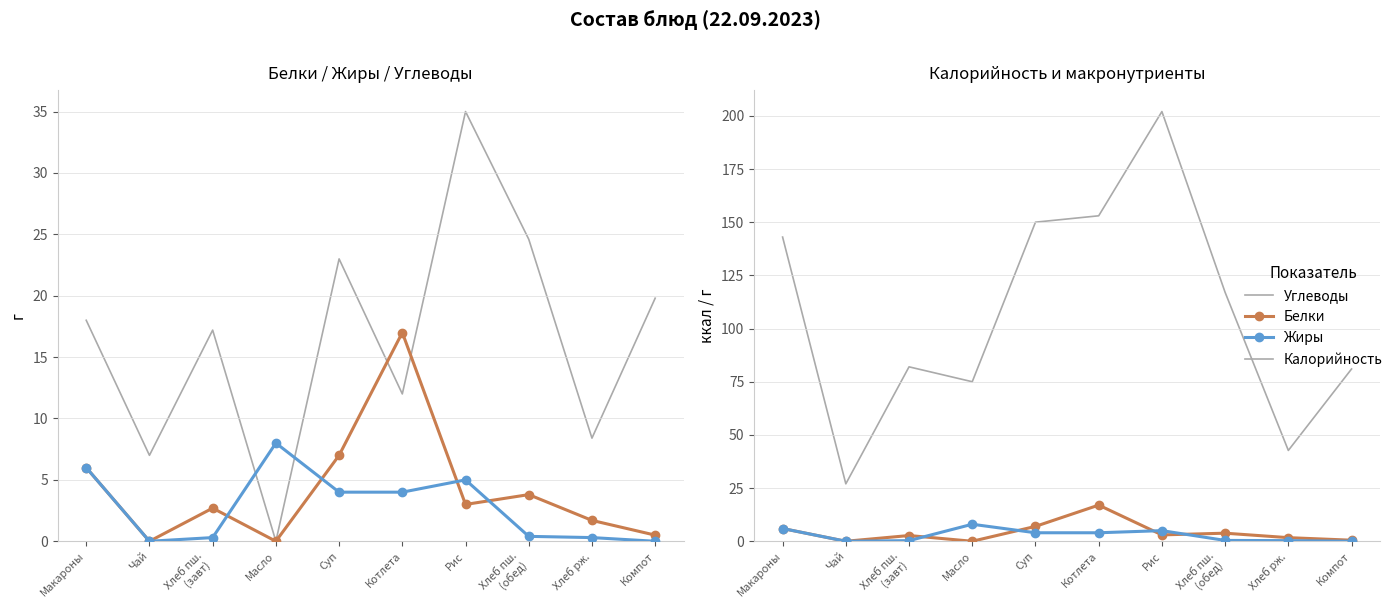

Is the value of Жиры at Хлеб пш.
(завт) greater than the value of Белки at Масло?

Yes